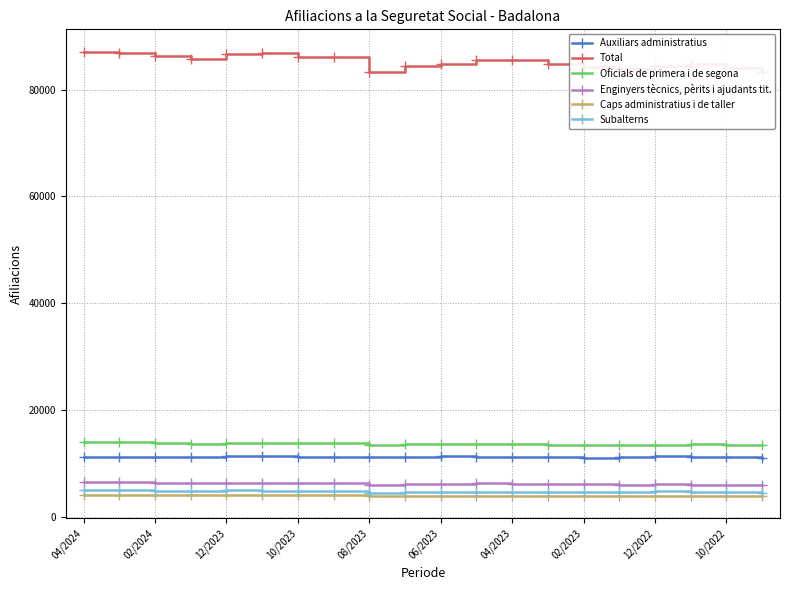

What is the difference between the maximum and minimum values in the Oficials de primera i de segona series?

600